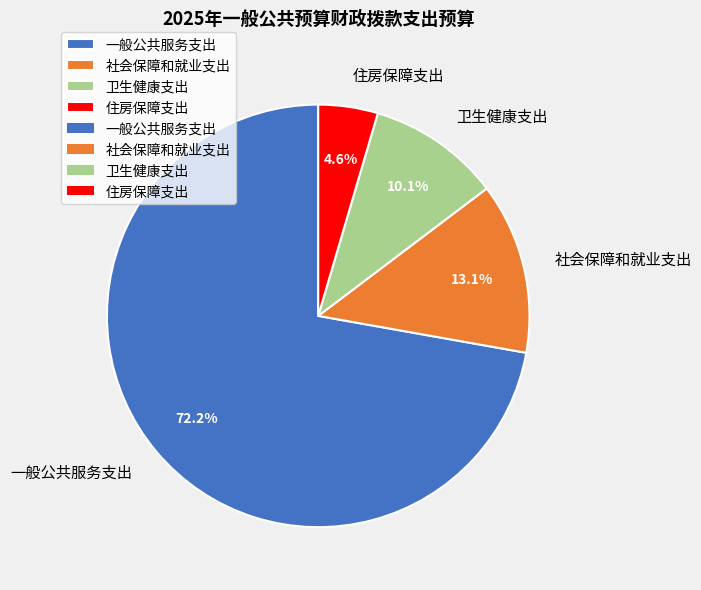

To the nearest percent, what percentage of the pie is 一般公共服务支出?

72%